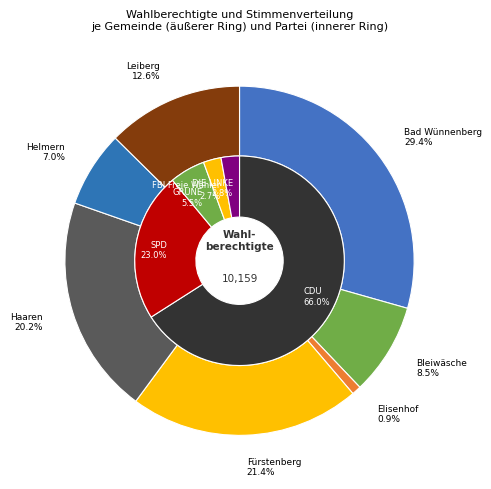

Does Haaren account for over 50% of the chart?

No